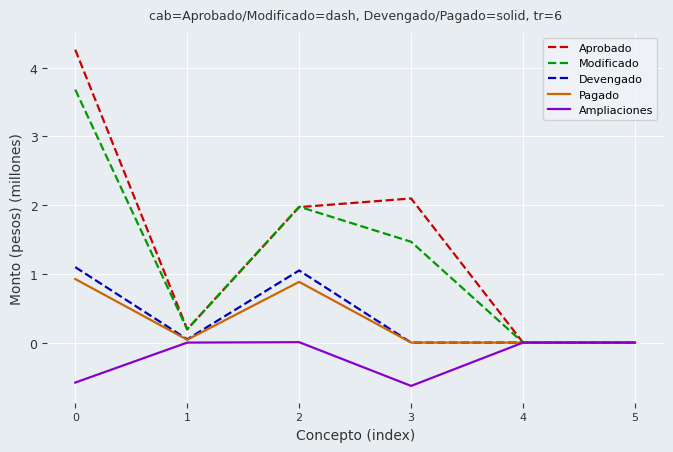

The value of Pagado at 2 is 1.5. True or false?

False